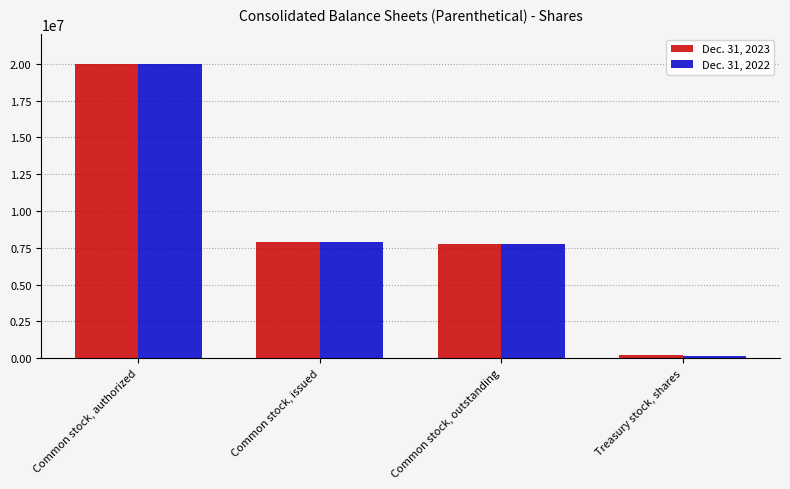

Reading left to right, extract all data points from this chart.

Dec. 31, 2023: Common stock, authorized=20000000	Common stock, issued=7899832	Common stock, outstanding=7721432	Treasury stock, shares=178400
Dec. 31, 2022: Common stock, authorized=20000000	Common stock, issued=7899832	Common stock, outstanding=7732132	Treasury stock, shares=167700